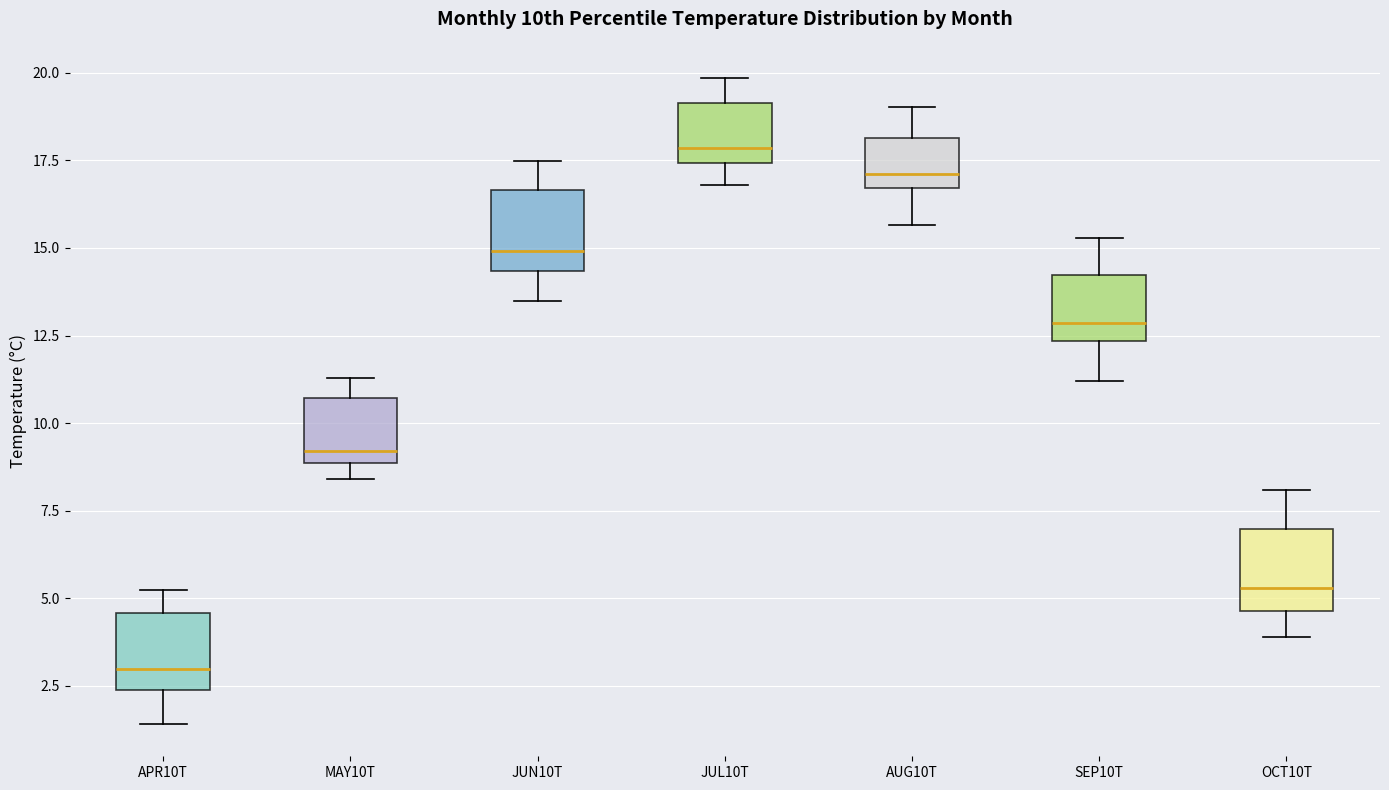

Reading left to right, read every box against the y-axis: the position of its median line, the range the box covers, and the ends of its whiskers. The values are not printed on the chart, so give them approximately, as read against the axis.

APR10T: median 3.0, box 2.5 to 4.5, whiskers 1.5 to 5.0
MAY10T: median 9.0 (just above the box's lower edge), box 9.0 to 10.5, whiskers 8.5 to 11.5
JUN10T: median 15.0, box 14.5 to 16.5, whiskers 13.5 to 17.5
JUL10T: median 18.0, box 17.5 to 19.0, whiskers 17.0 to 20.0
AUG10T: median 17.0, box 16.5 to 18.0, whiskers 15.5 to 19.0
SEP10T: median 13.0, box 12.5 to 14.0, whiskers 11.0 to 15.5
OCT10T: median 5.5, box 4.5 to 7.0, whiskers 4.0 to 8.0